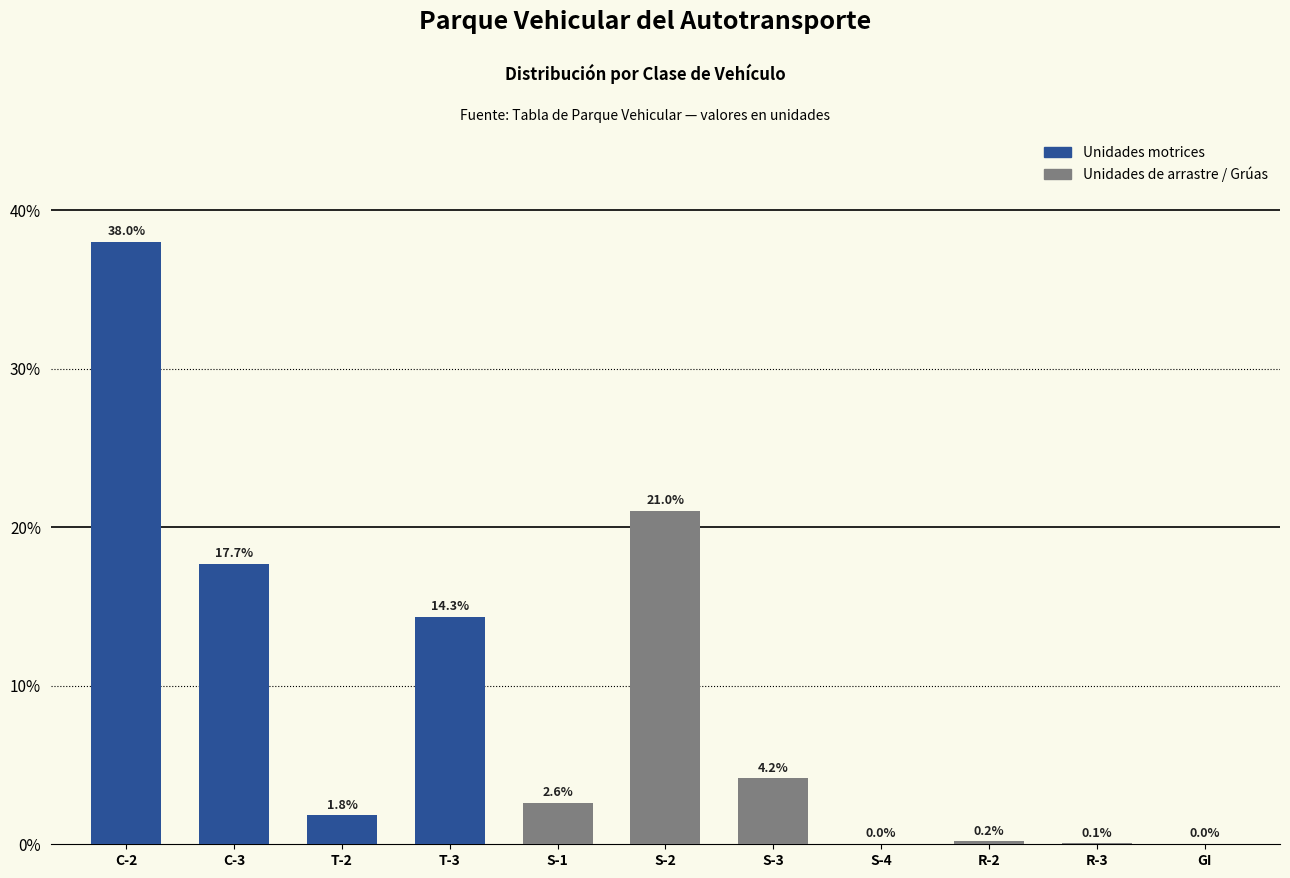

Are the bars horizontal?

No